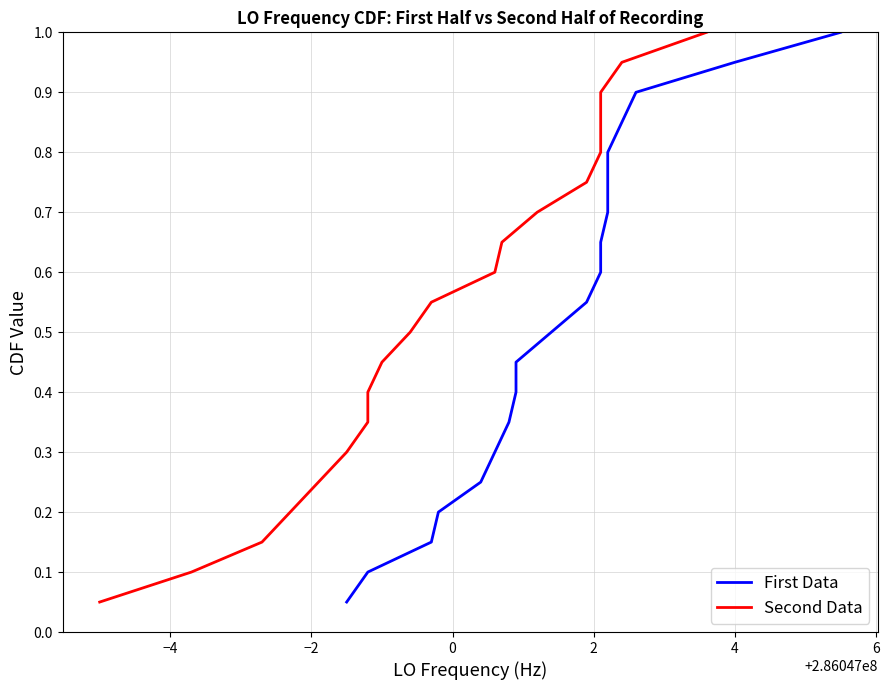

True or false: Second Data and First Data intersect in this chart.

False